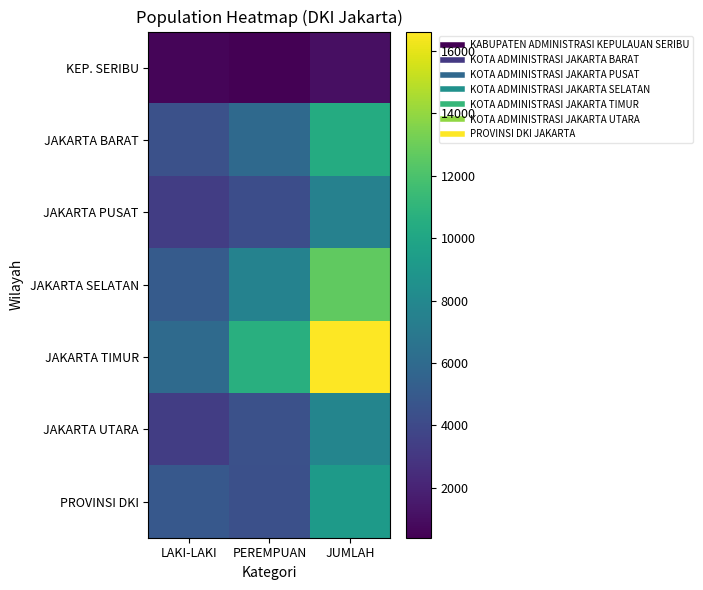

Reading right to left, extract all data points from this chart.

KEP. SERIBU: JUMLAH=1040	PEREMPUAN=398	LAKI-LAKI=642
JAKARTA BARAT: JUMLAH=10353	PEREMPUAN=5945	LAKI-LAKI=4408
JAKARTA PUSAT: JUMLAH=7518	PEREMPUAN=4201	LAKI-LAKI=3317
JAKARTA SELATAN: JUMLAH=12634	PEREMPUAN=7567	LAKI-LAKI=5067
JAKARTA TIMUR: JUMLAH=16623	PEREMPUAN=10641	LAKI-LAKI=5982
JAKARTA UTARA: JUMLAH=7758	PEREMPUAN=4408	LAKI-LAKI=3350
PROVINSI DKI: JUMLAH=9227	PEREMPUAN=4353	LAKI-LAKI=4874